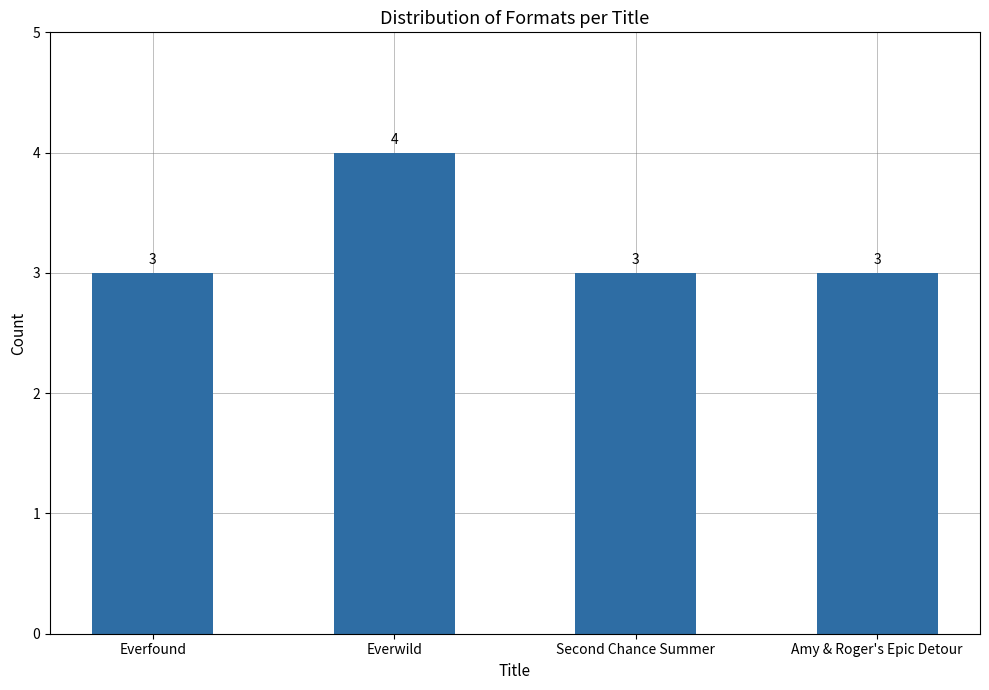

Are the bars grouped side by side (vs. stacked)?

No